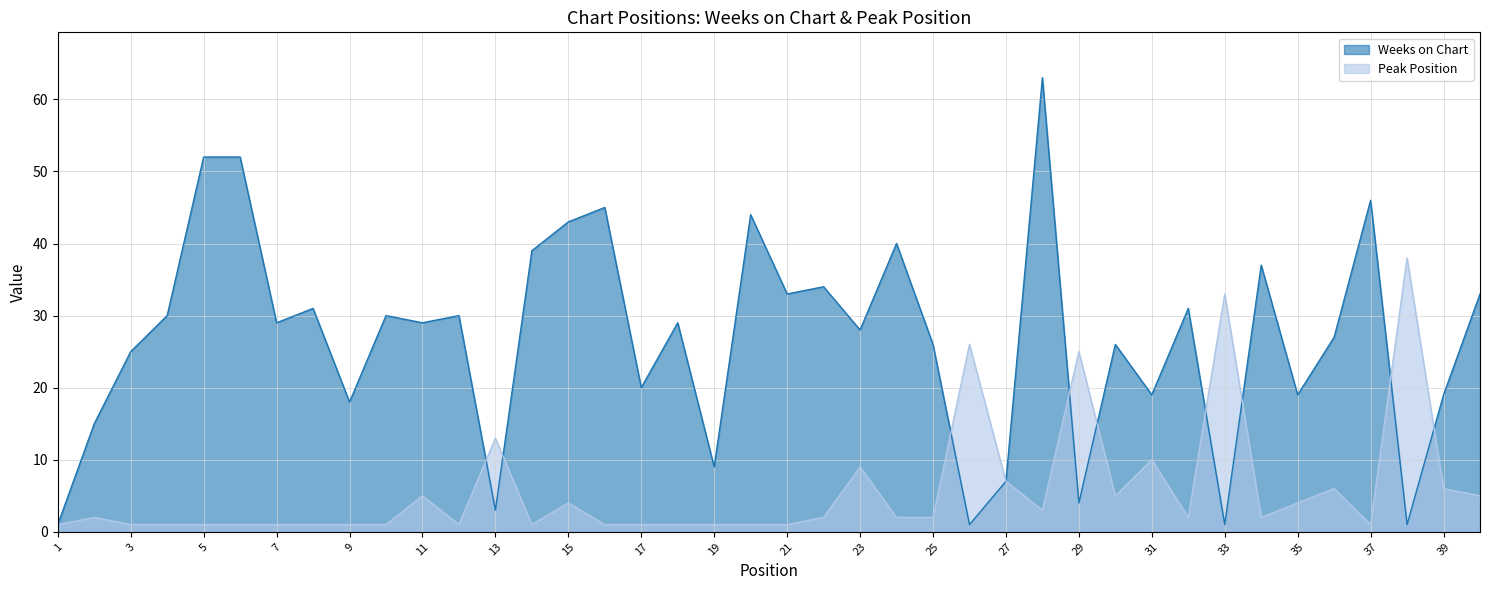

Which has a higher value, 22 or 13?

22